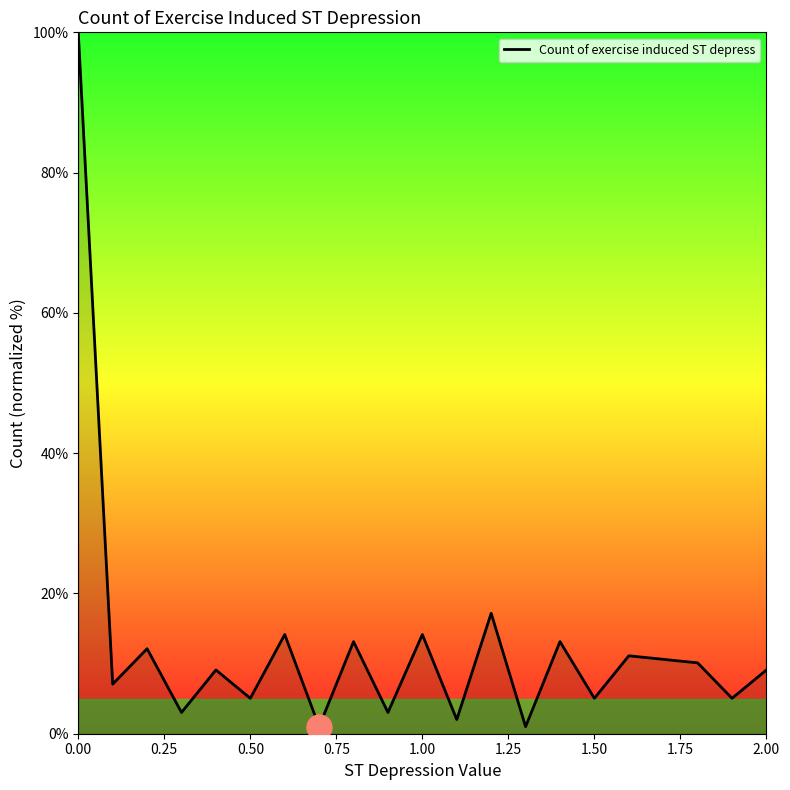

What is the average value?

12.8